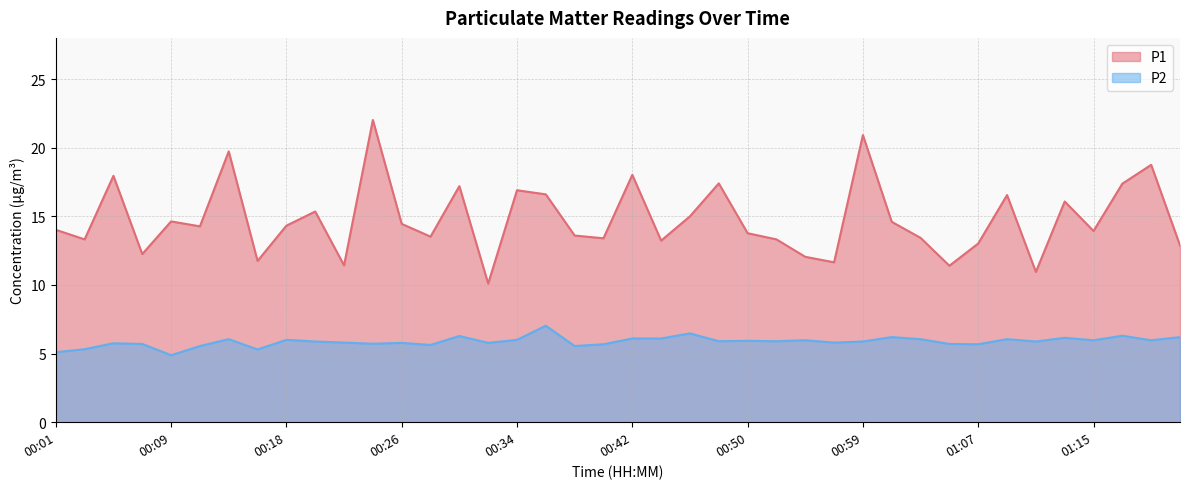

Rank the series by their maximum value, from highest to lowest.

P1, P2